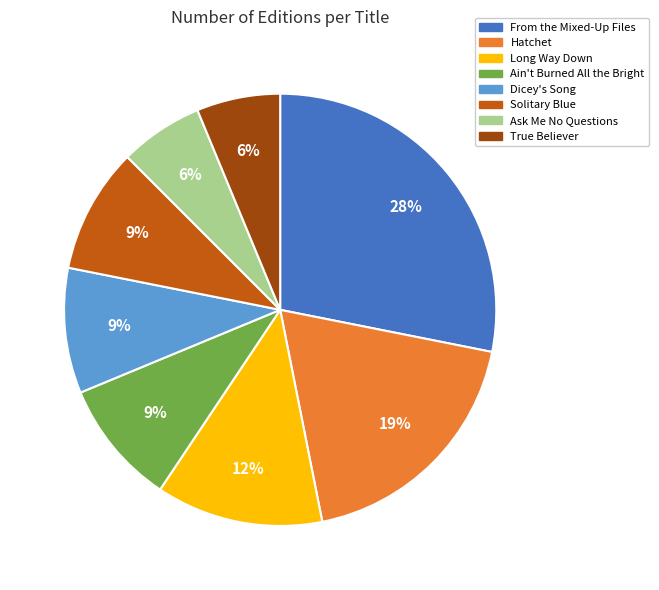

Combined, do Long Way Down and Dicey's Song account for over 50%?

No